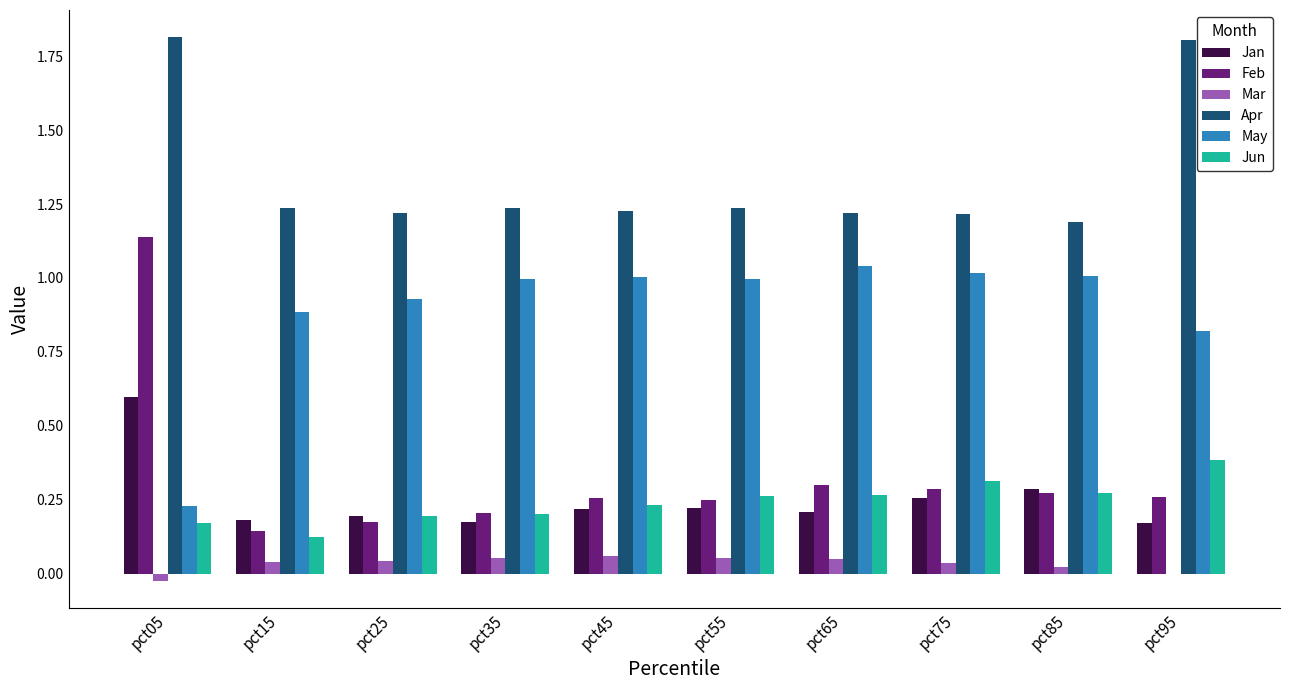

What is the maximum value shown in the chart?

1.8